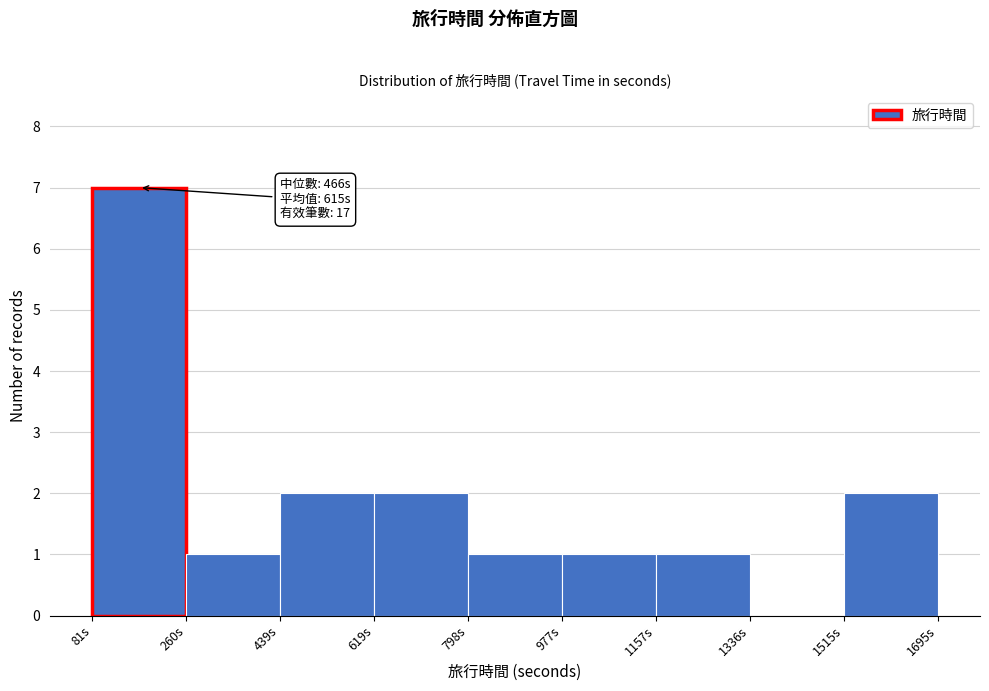

Which range on the x-axis has the tallest bar?

80 to 260